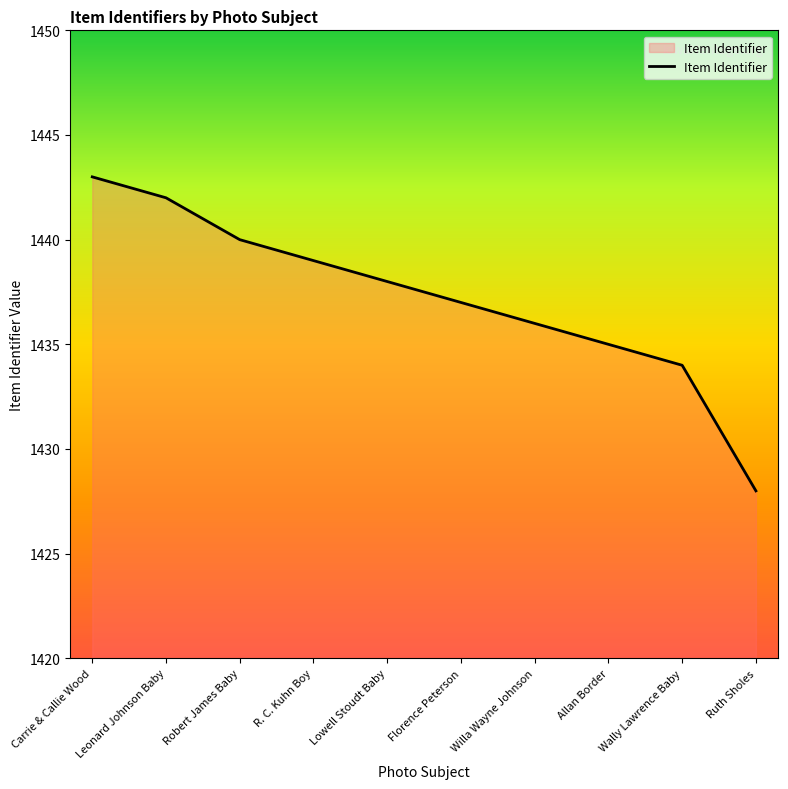

Which label corresponds to the largest value in the chart?

Carrie & Callie Wood